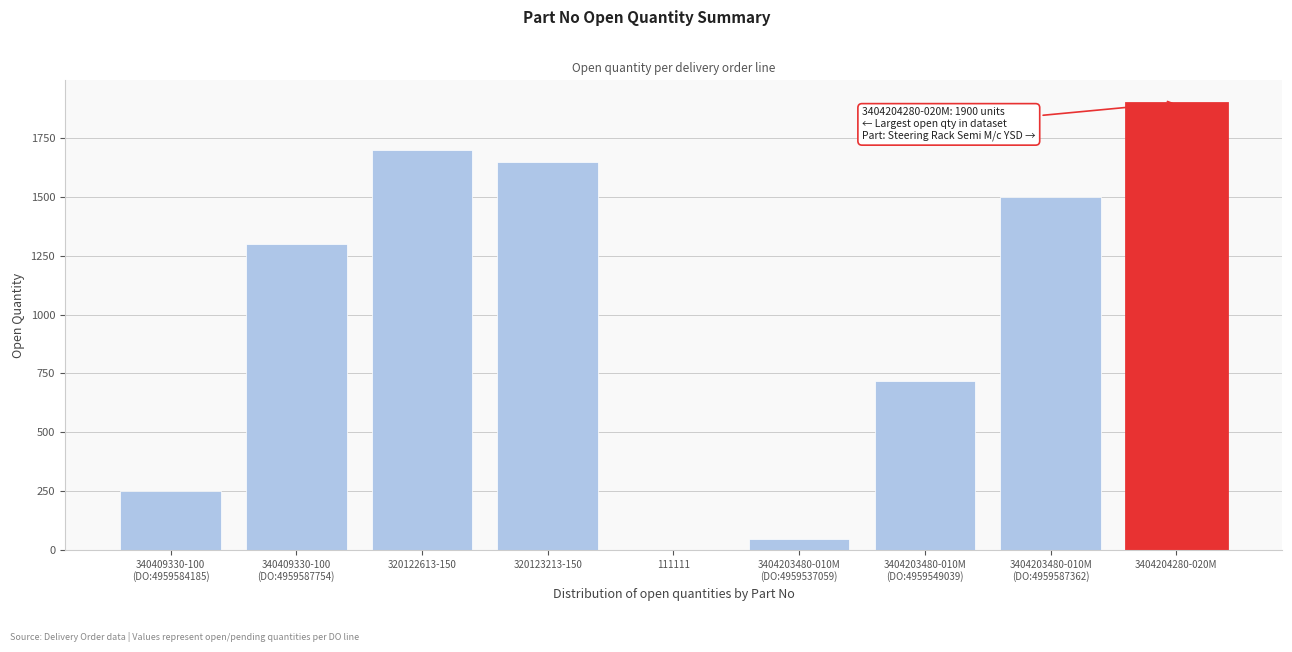

Which category has the highest value across all series?

3404204280-020M